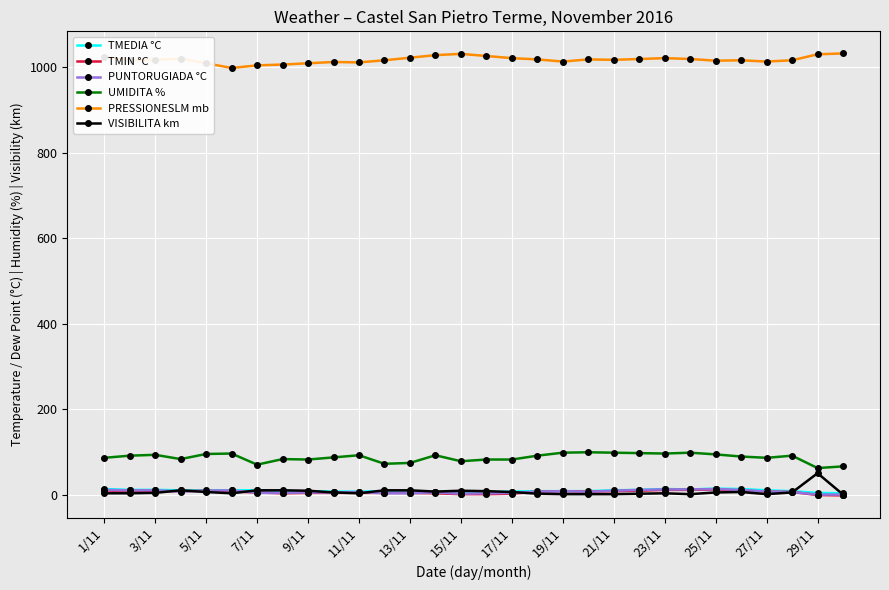

Is this an area chart (filled region under the line)?

No